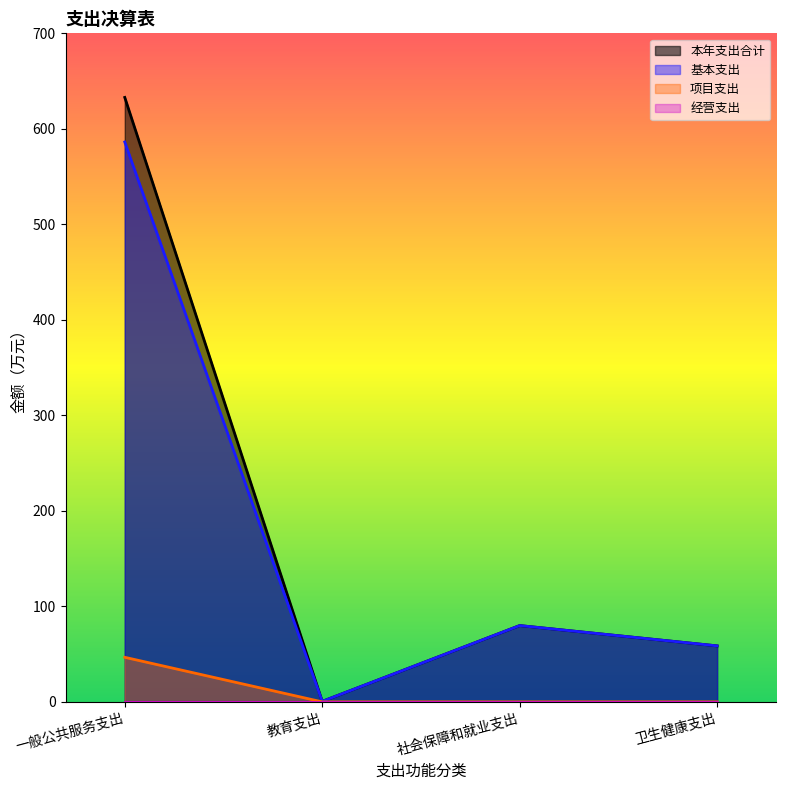

What is the label of the 4th point from the left?

卫生健康支出